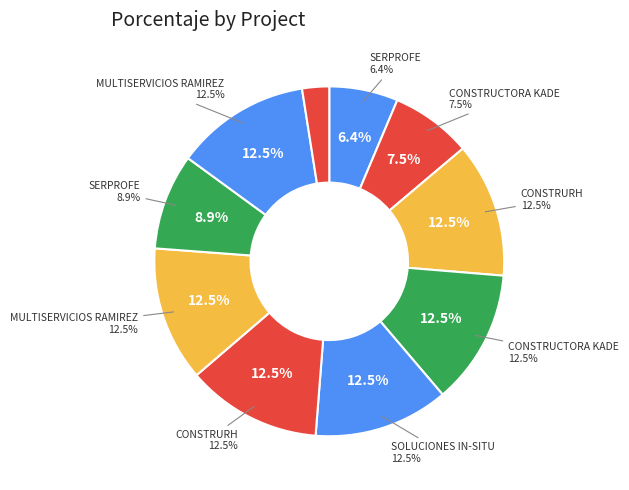

What portion of the pie excludes CONSTRUCTORA KADE (4)?

87.5%